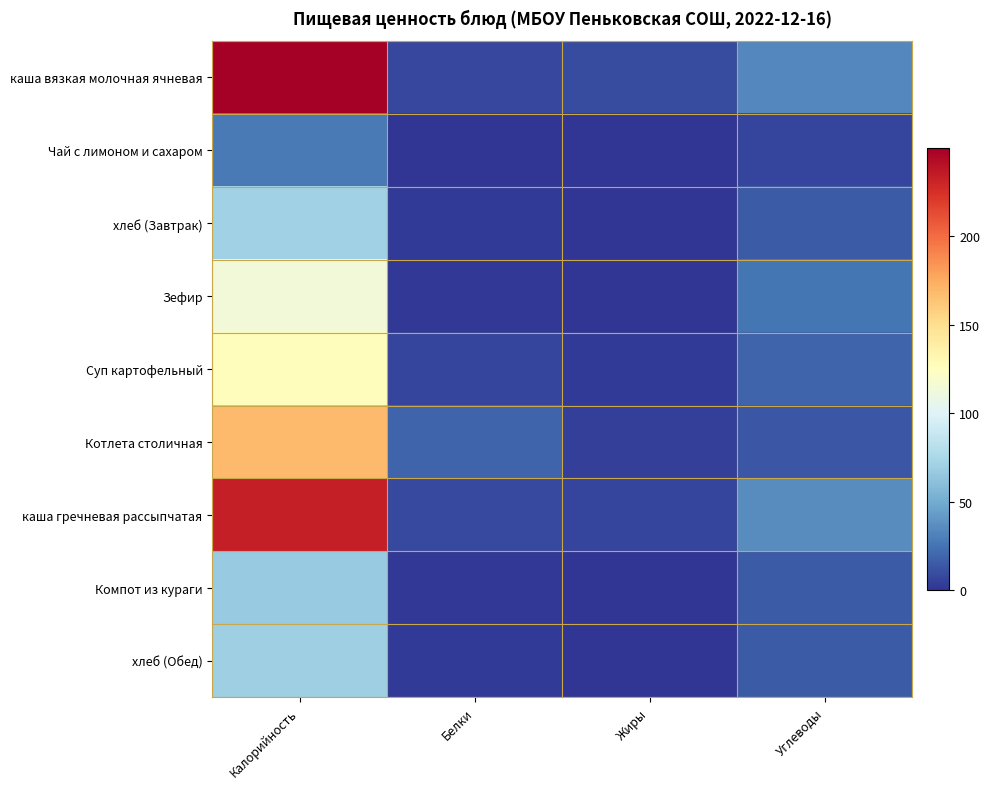

At how many categories does at least one series exceed 50?

1